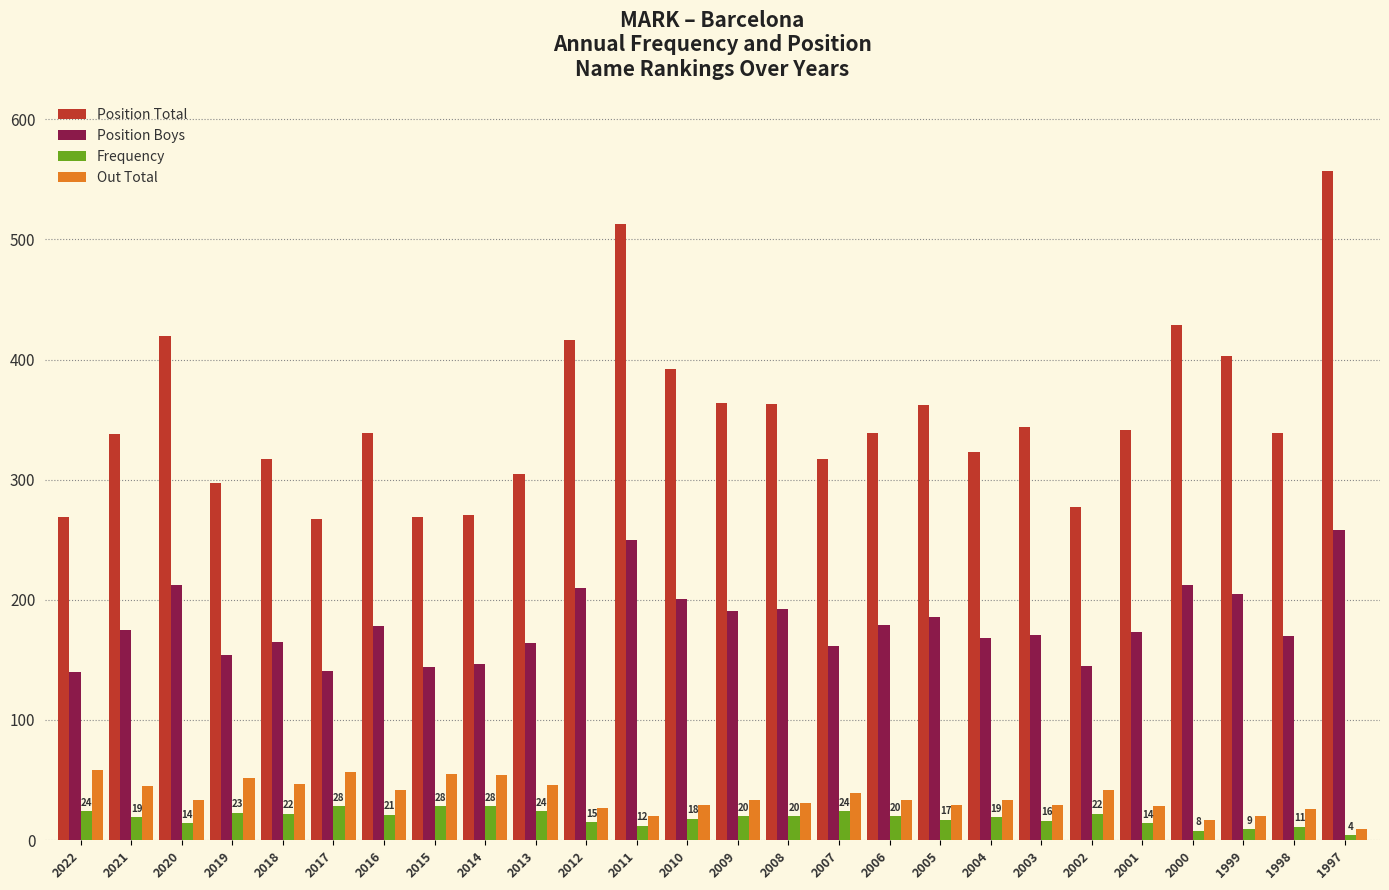

What is the spread (max minus min) of values at 2022?

245